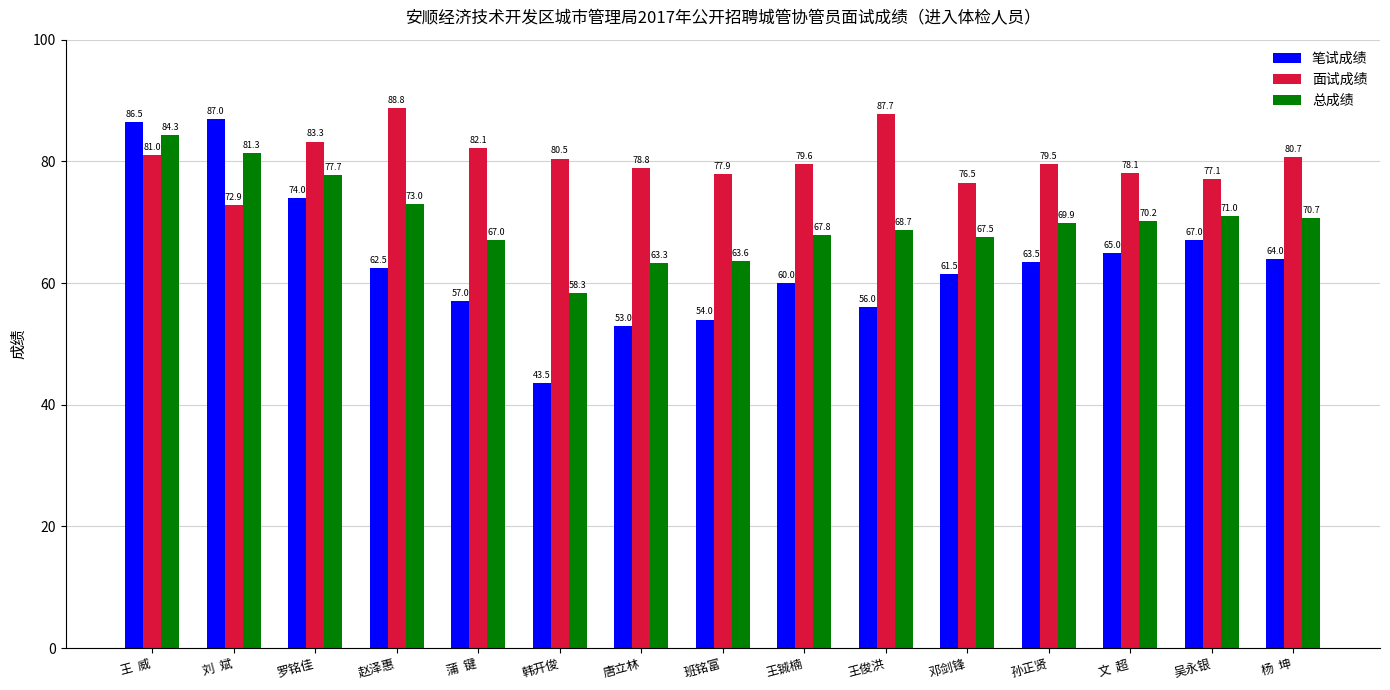

True or false: 总成绩 has a value of 48.4 at 孙正贤.

False